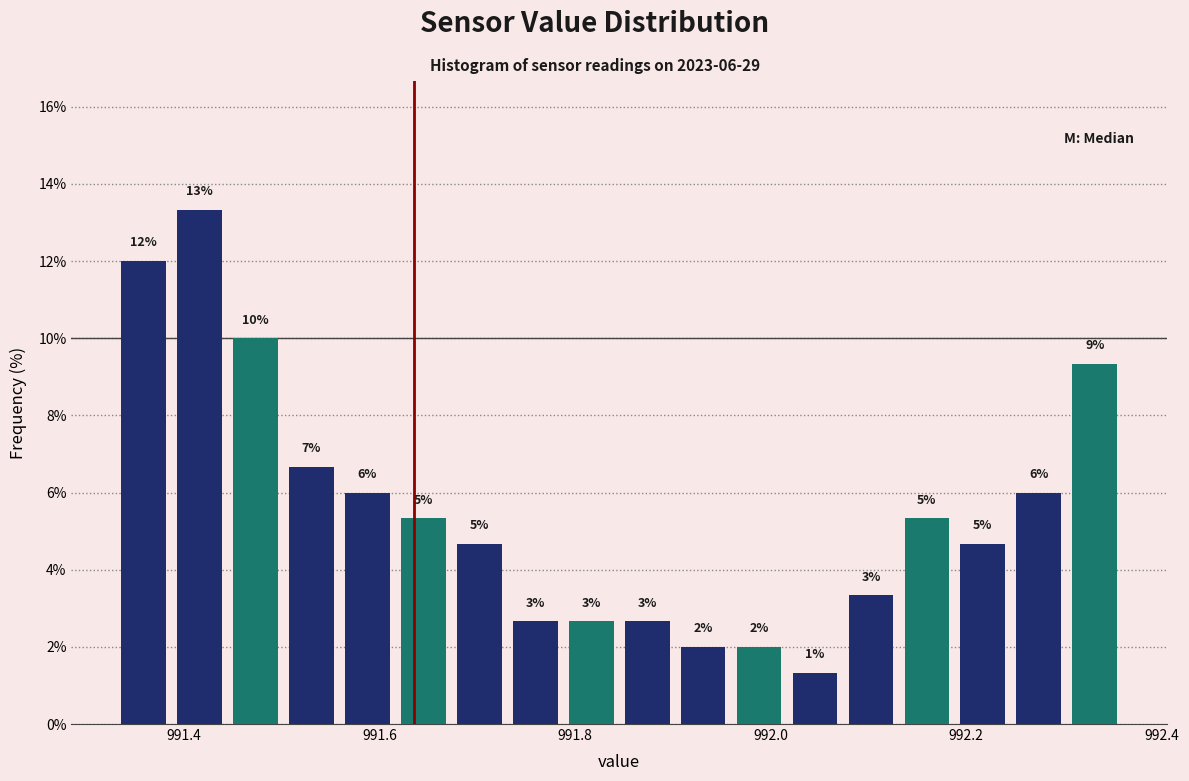

Read against the x-axis, roughly where is the centre of the tallest bar?

991.42